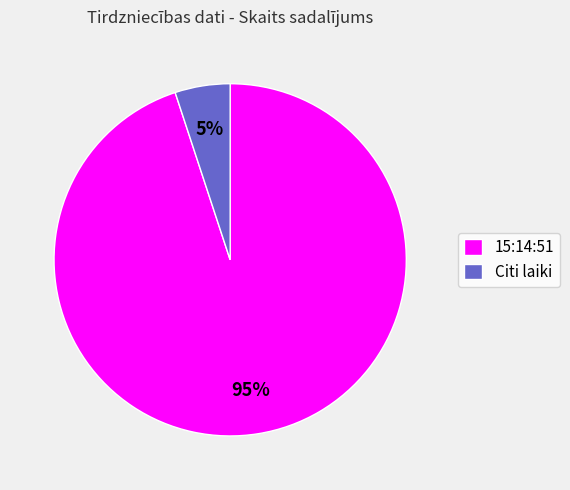

Does any single category account for the majority?

Yes